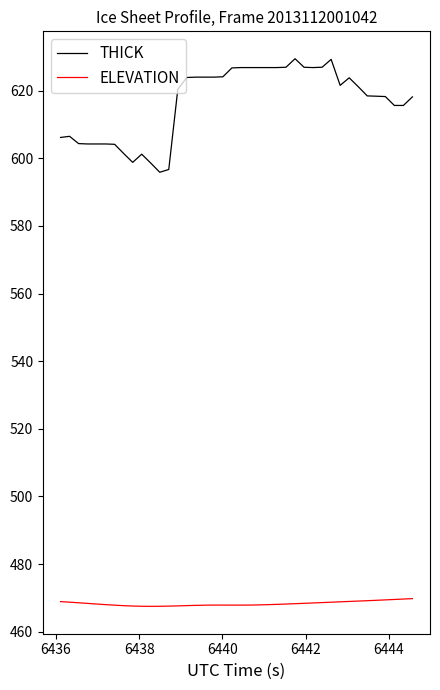

What is the average value of the ELEVATION series?

468.3